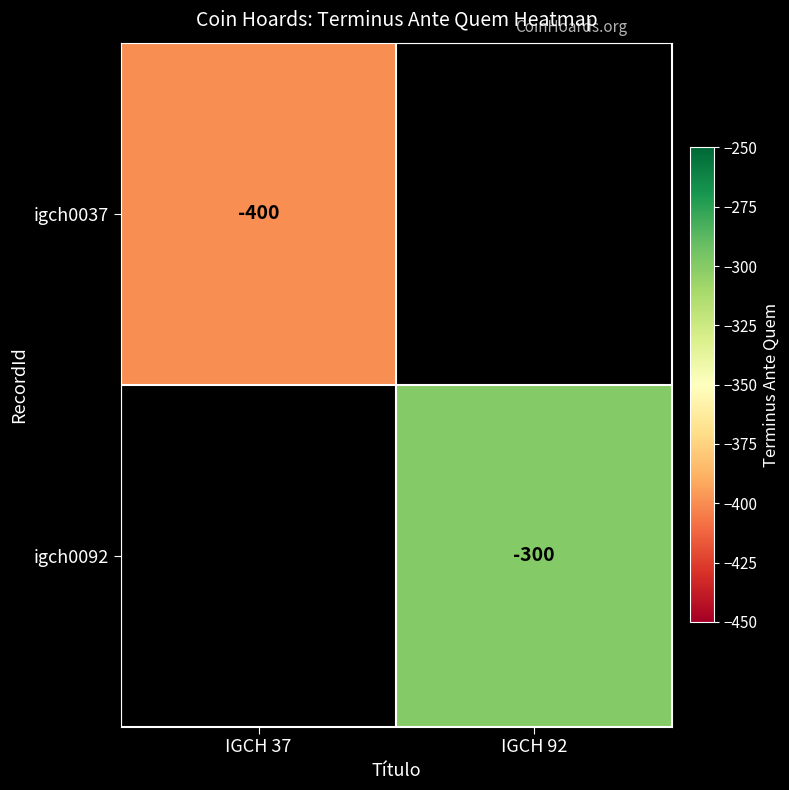

How many data points does each series have?

2